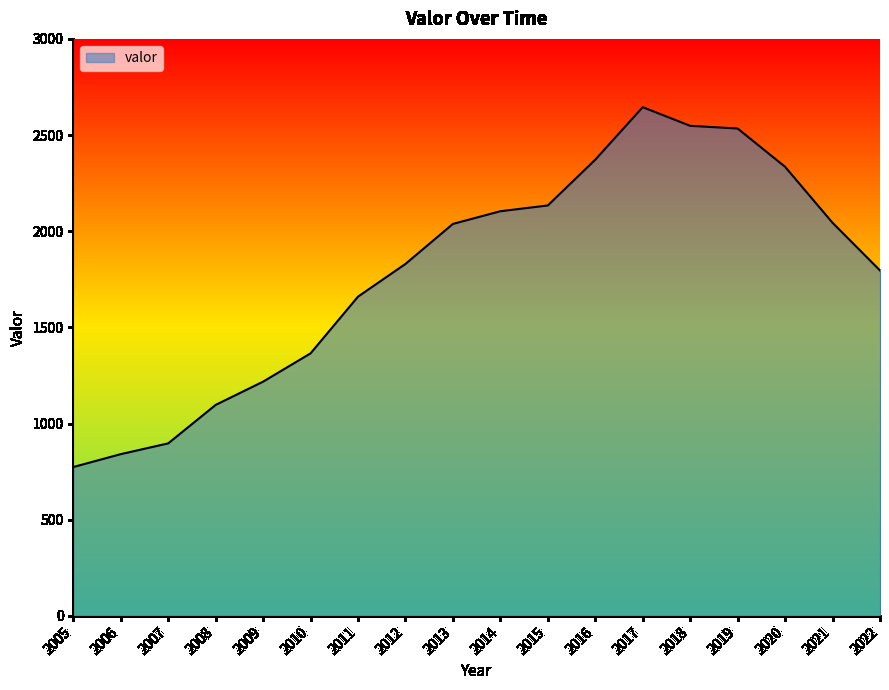

Which has a higher value, 2006 or 2020?

2020